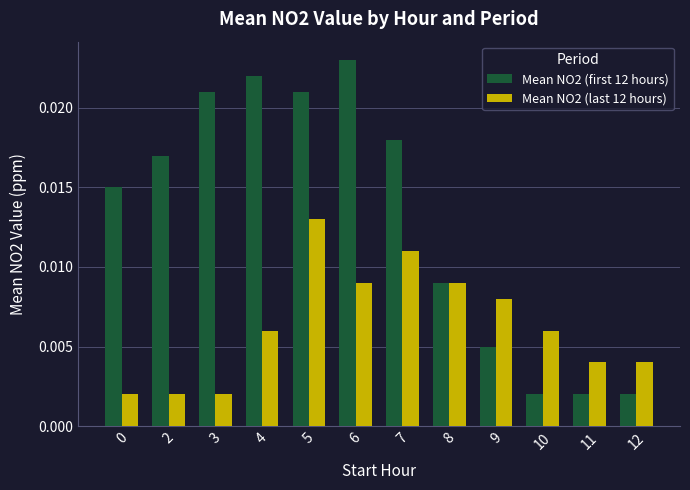

Is the value of Mean NO2 (first 12 hours) at 5 greater than the value of Mean NO2 (last 12 hours) at 11?

Yes